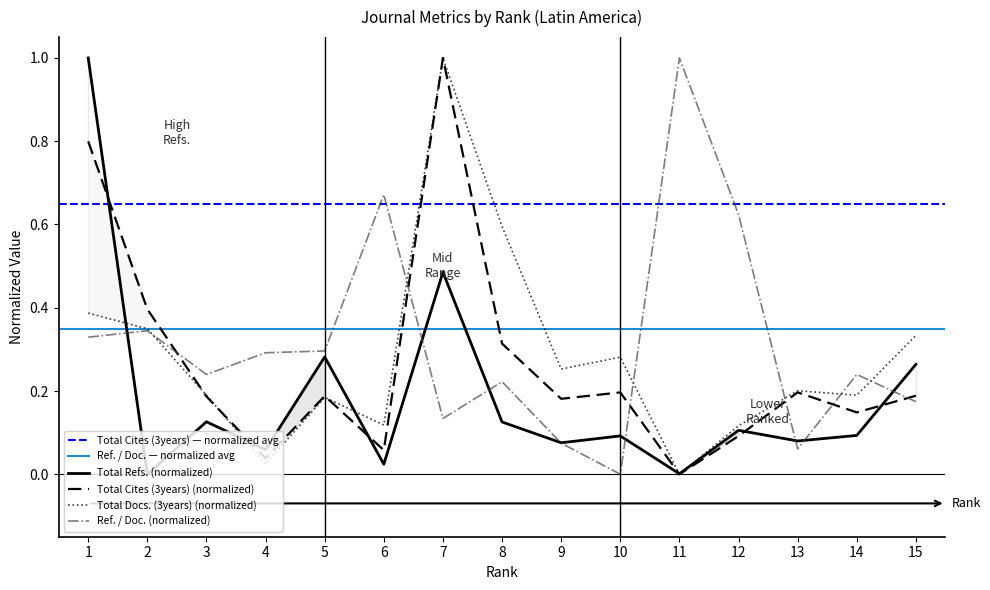

Where is Ref. / Doc. nearest to the value 0?

10